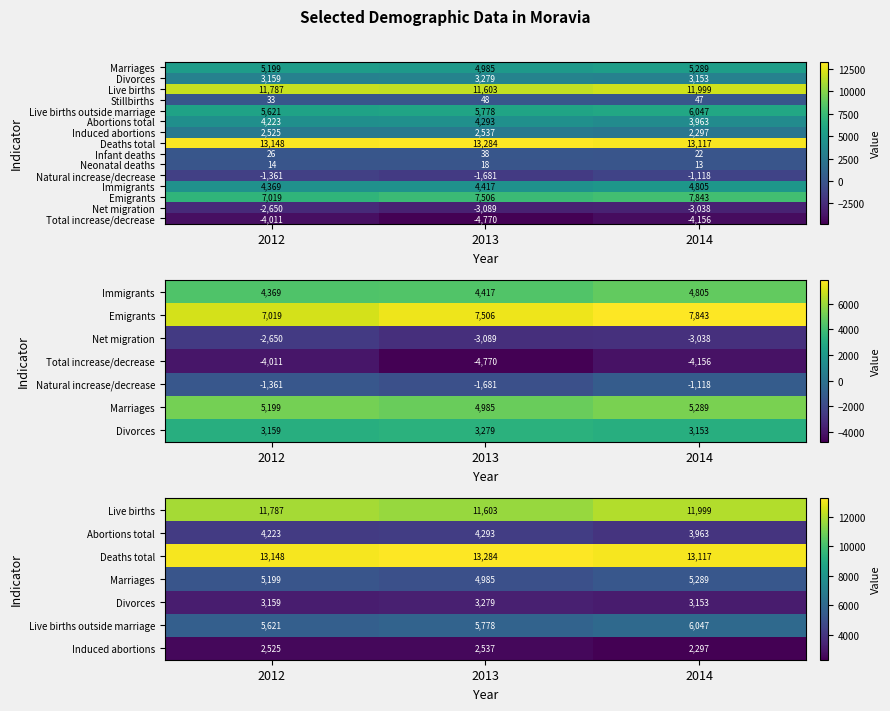

What is the difference between the maximum and minimum values in the Stillbirths series?

15